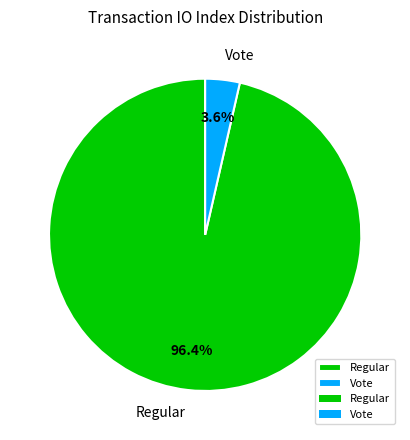

Do Regular and Vote together represent more than half of the pie?

Yes